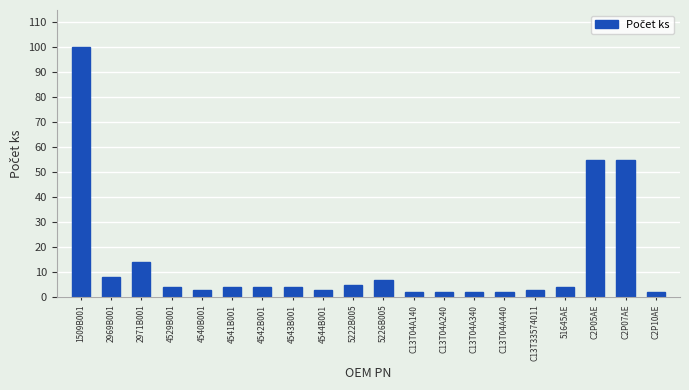

How many bars are there in total?

20